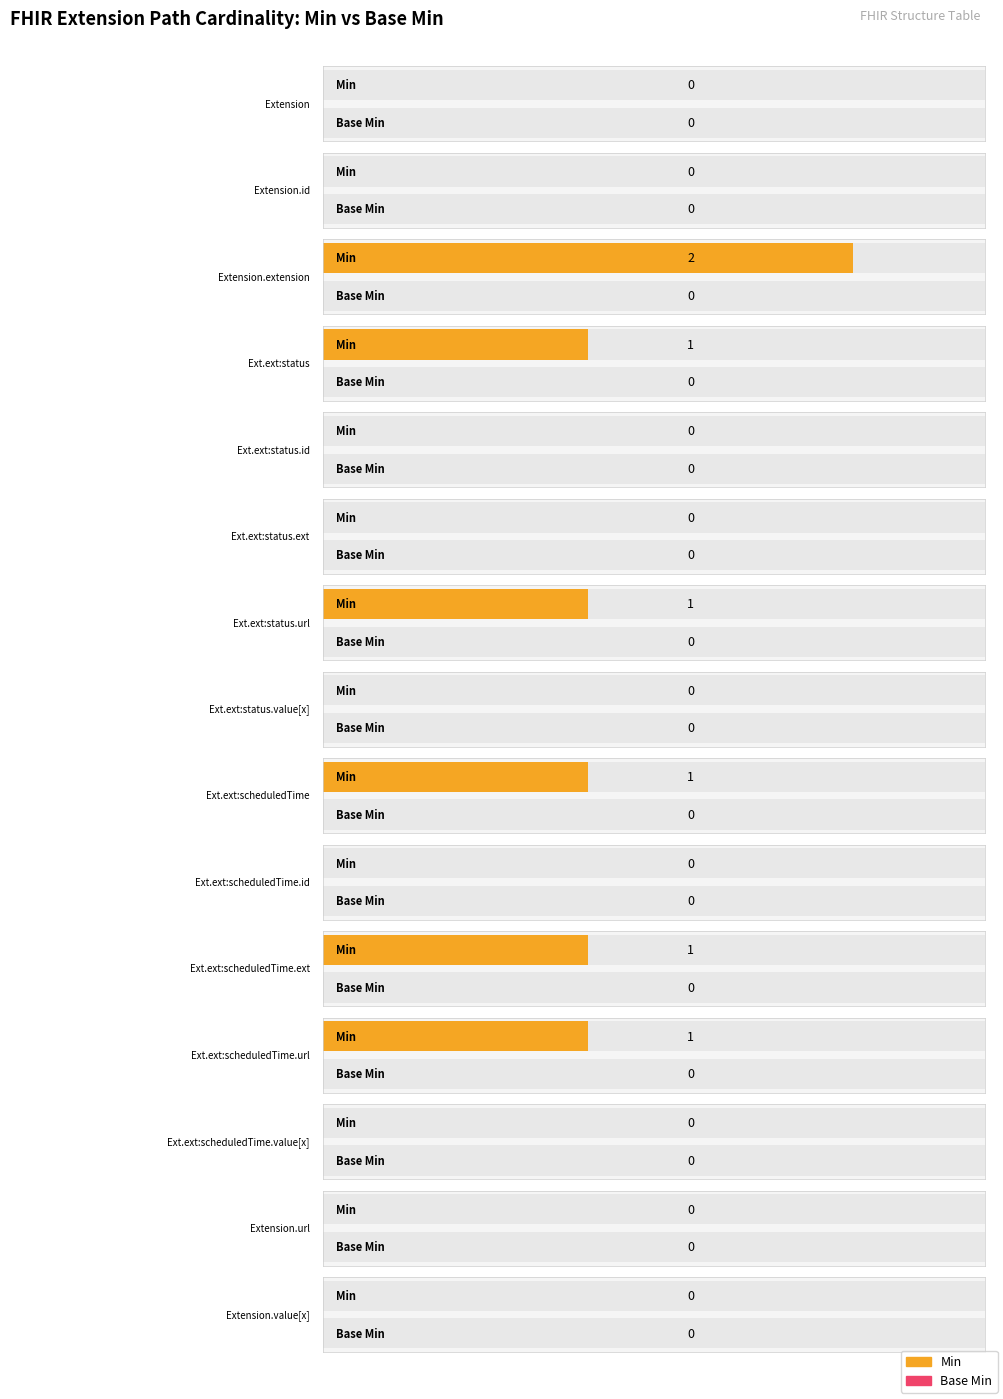

What is the difference between the Min values at Extension.extension:scheduledTime.id and Extension.extension?

2